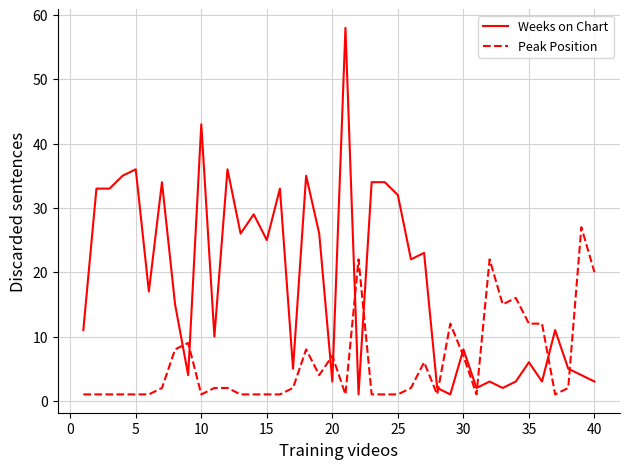

Rank the series by their average value, from lowest to highest.

Peak Position, Weeks on Chart